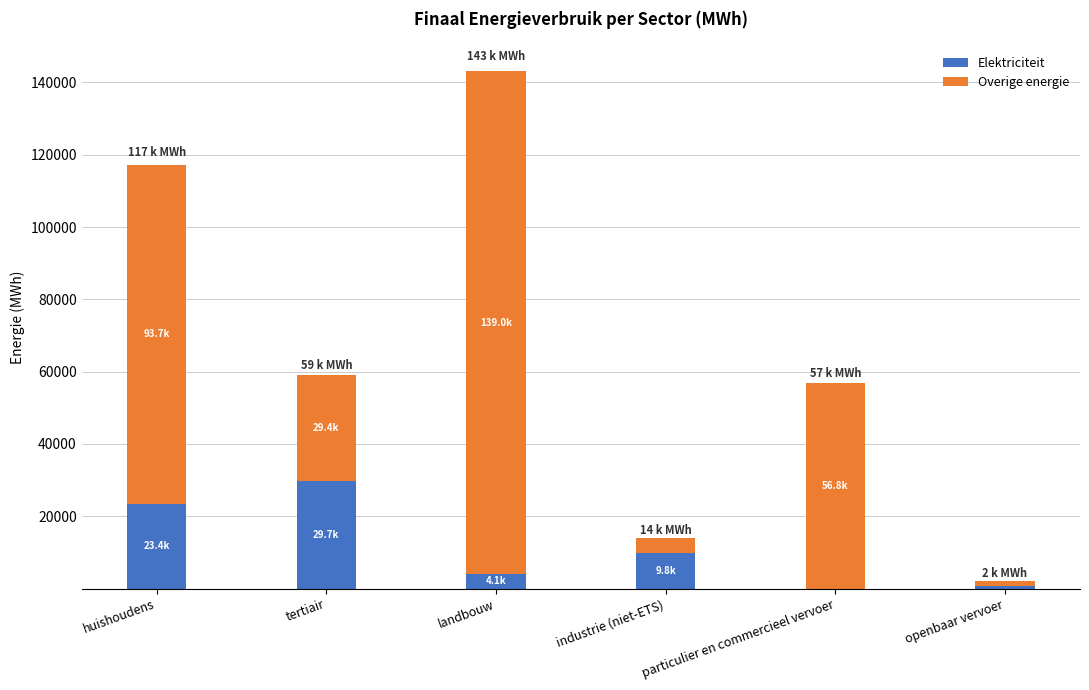

Does the chart contain stacked bars?

Yes